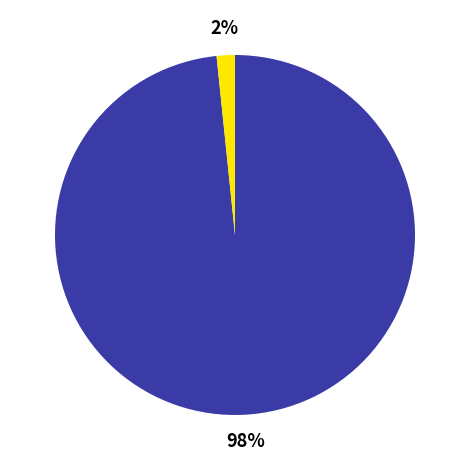

To the nearest percent, what is the average slice percentage?

50%